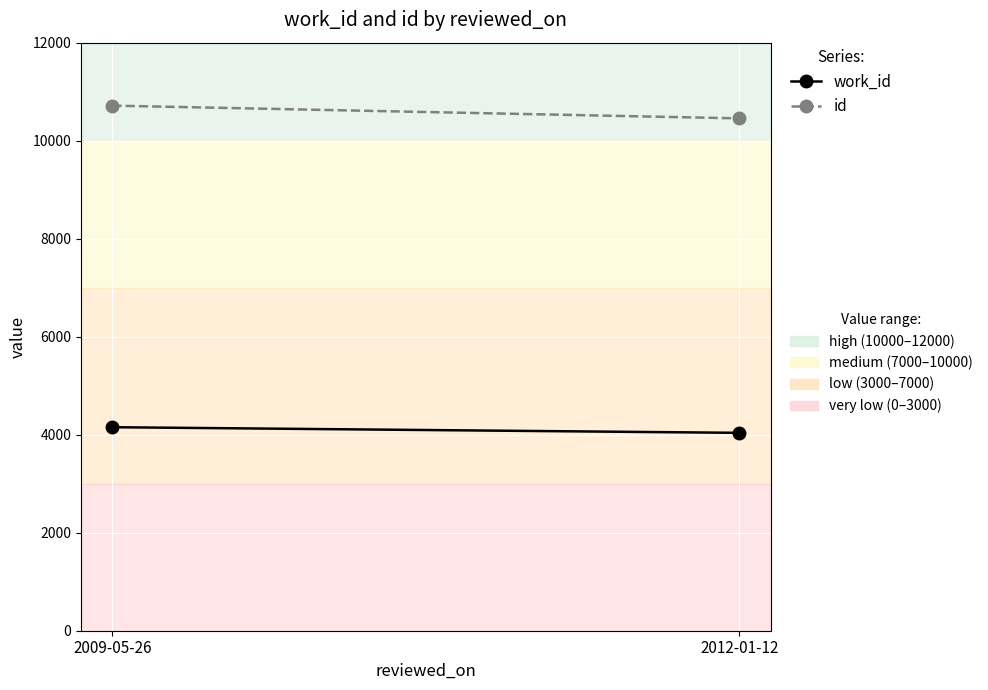

What is the difference between the highest and lowest values at 2009-05-26?

6562